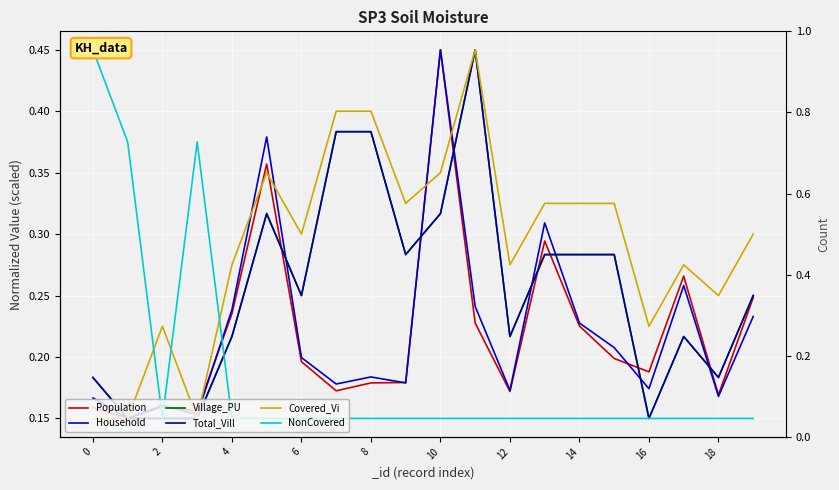

Which series has the largest total across all categories?

Covered_Vi